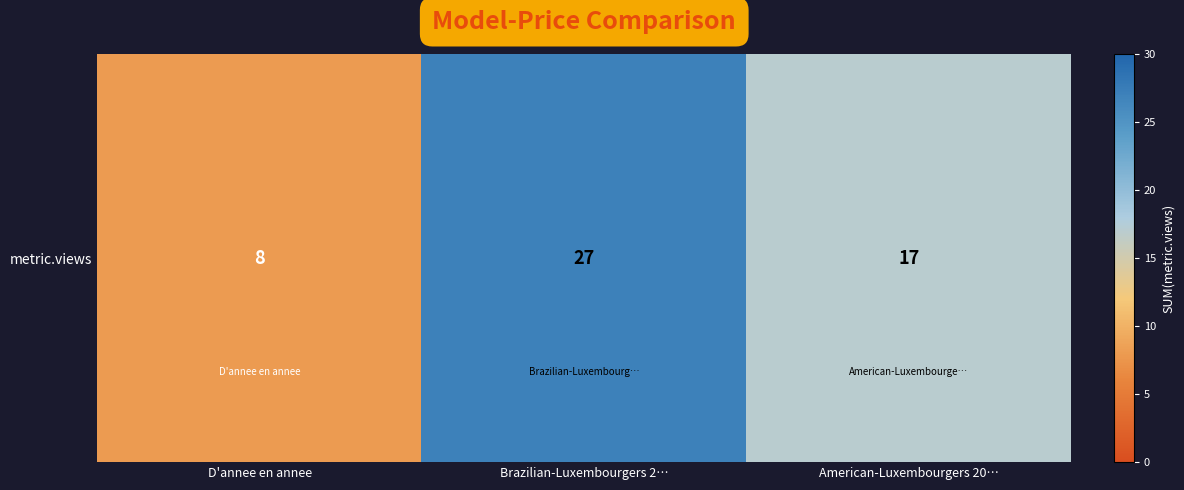

What is the maximum value shown in the chart?

27